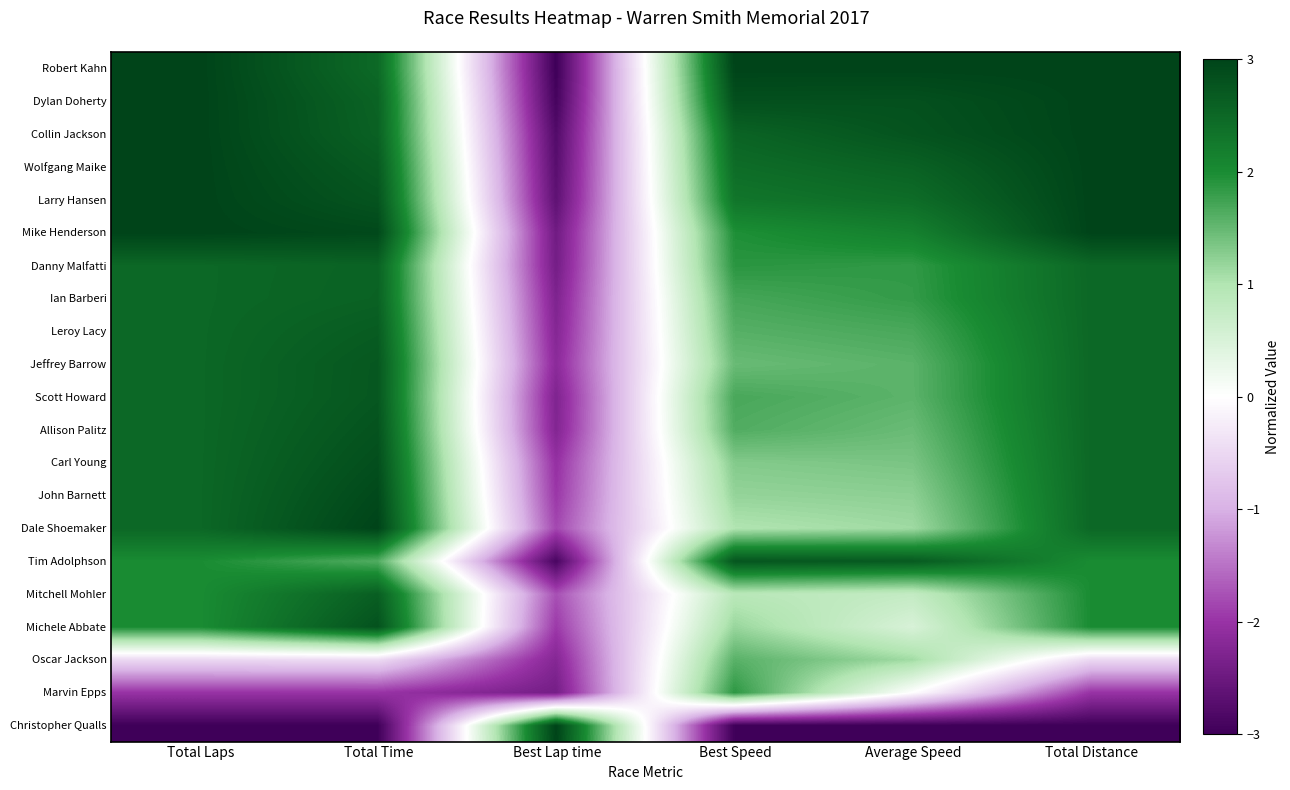

At how many categories does at least one series exceed 1?

6